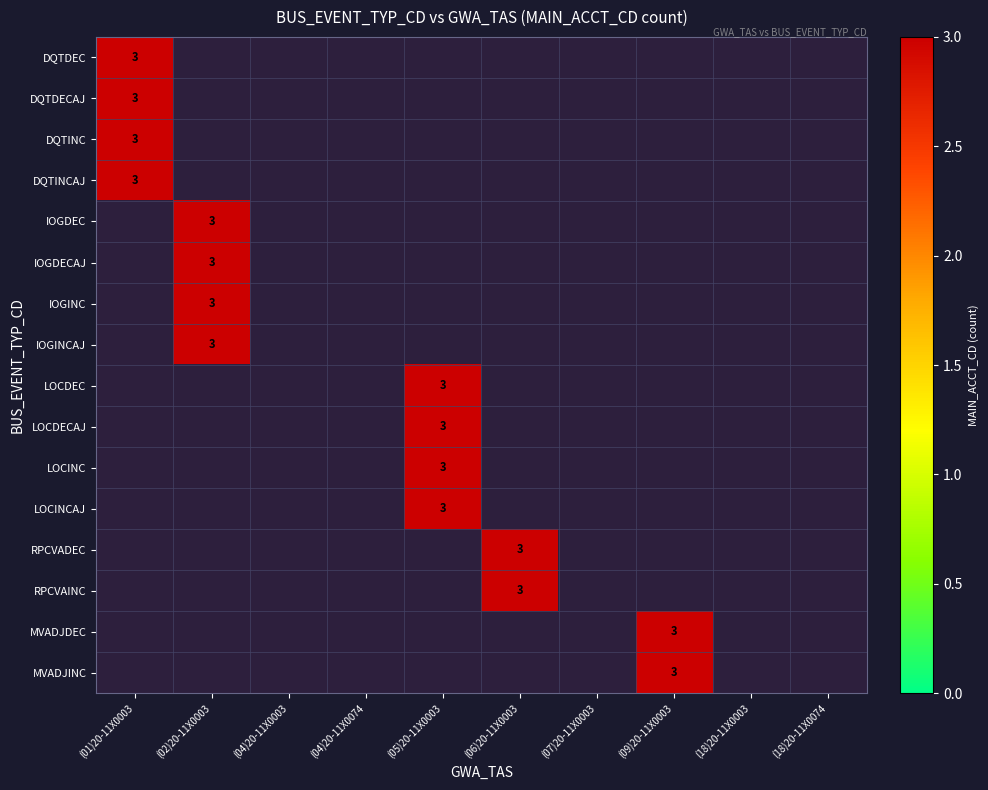

Is it true that LOCINC equals -2 at DQTINCAJ?

False